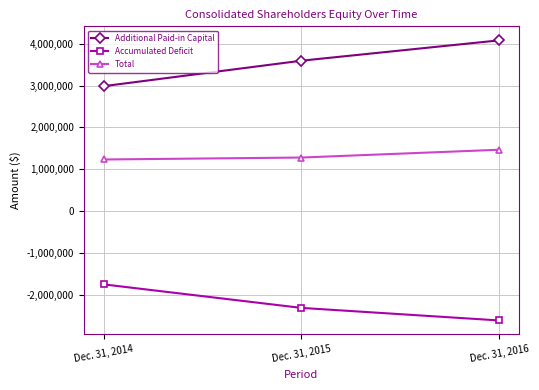

Is the value of Additional Paid-in Capital at Dec. 31, 2015 greater than the value of Accumulated Deficit at Dec. 31, 2016?

Yes